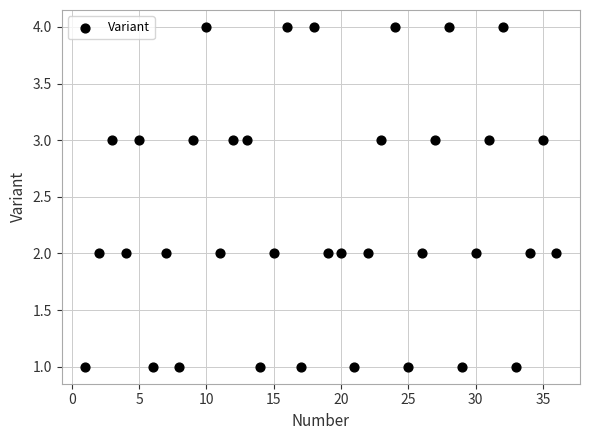

What is the range of X values (max minus min)?

35